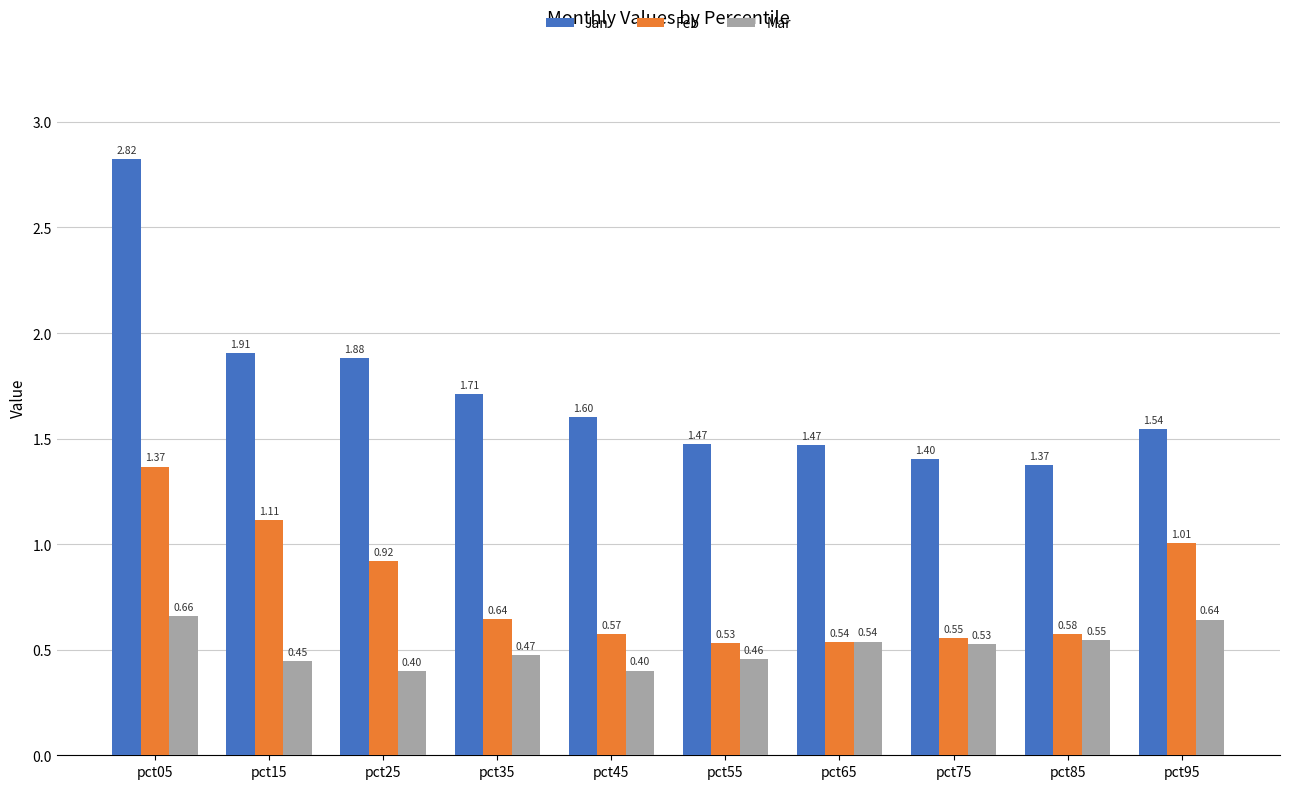

At which category is the sum across all series the highest?

pct05